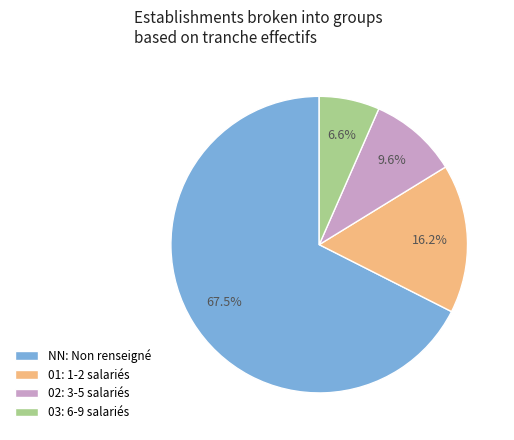

Is there a majority slice in this chart?

Yes